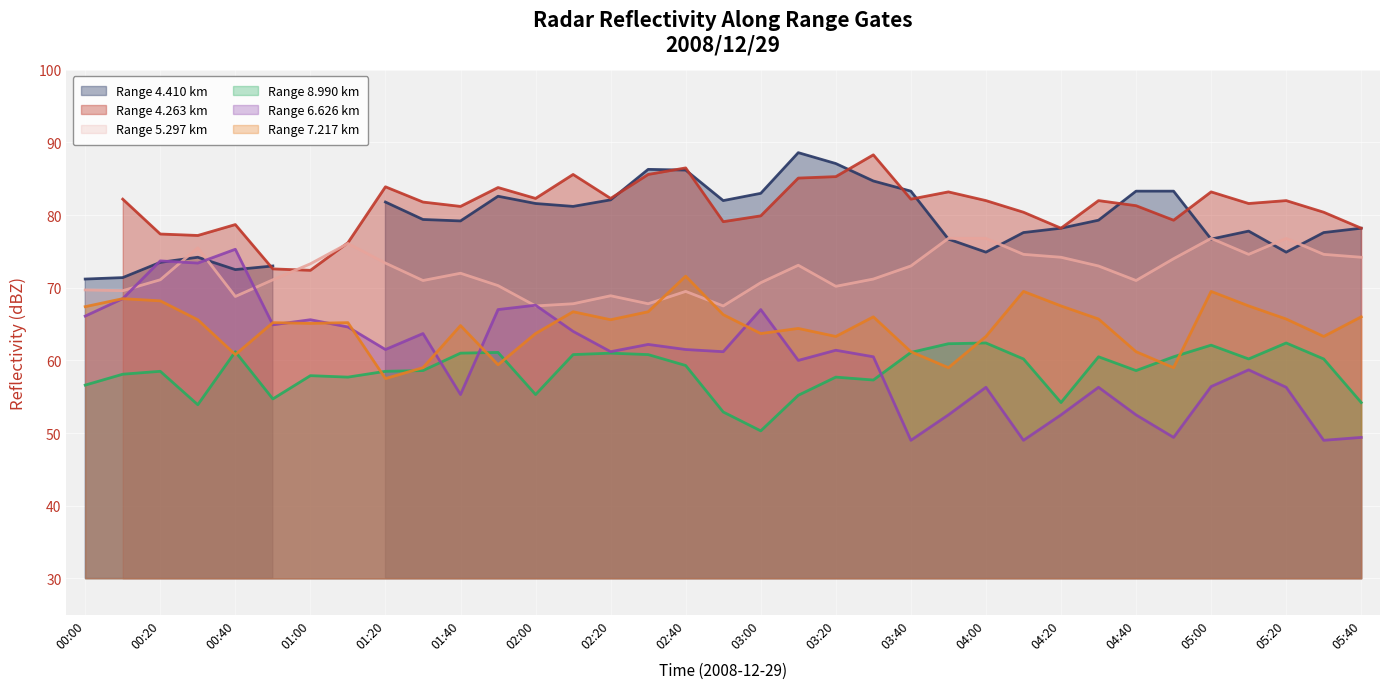

Which series changed the most between 01:40 and 04:10?

  6.626